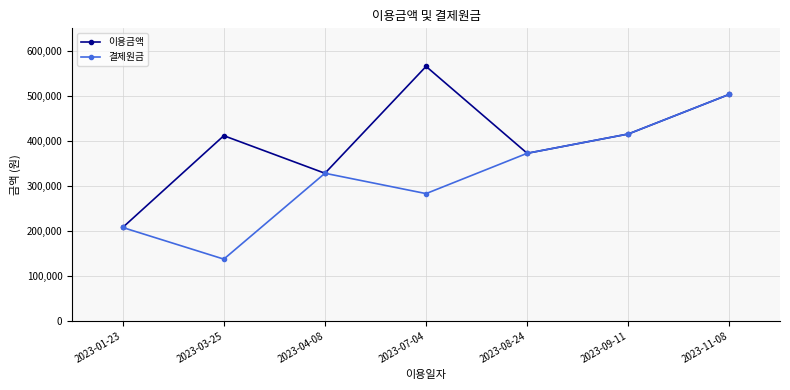

What is the difference between the maximum and minimum values in the 이용금액 series?

358000